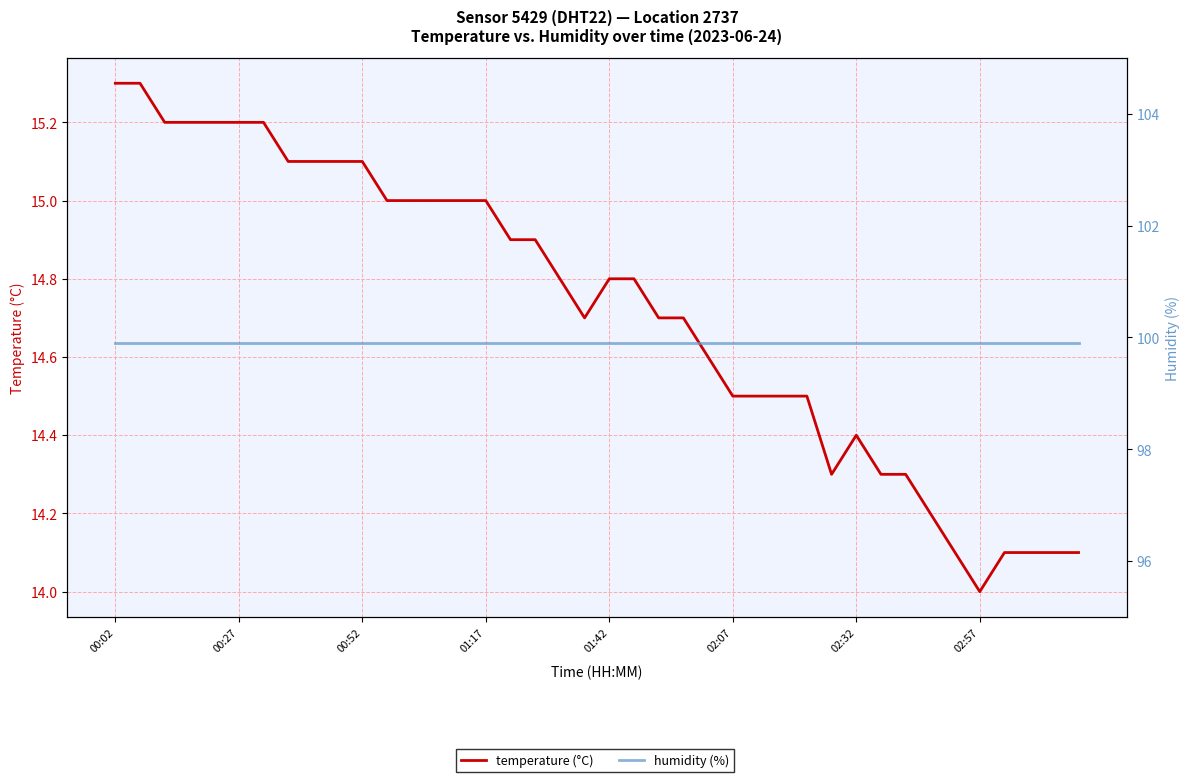

Which series has the largest range (max minus min)?

temperature (°C)